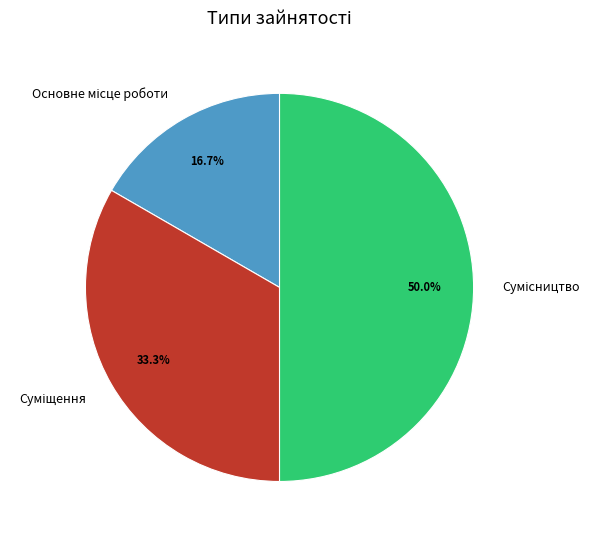

Count the number of slices in the pie.

3